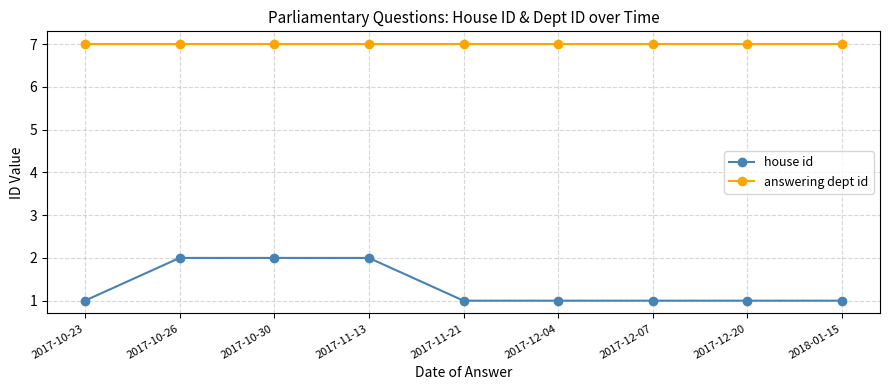

List the series in order of their peak value, lowest first.

house id, answering dept id